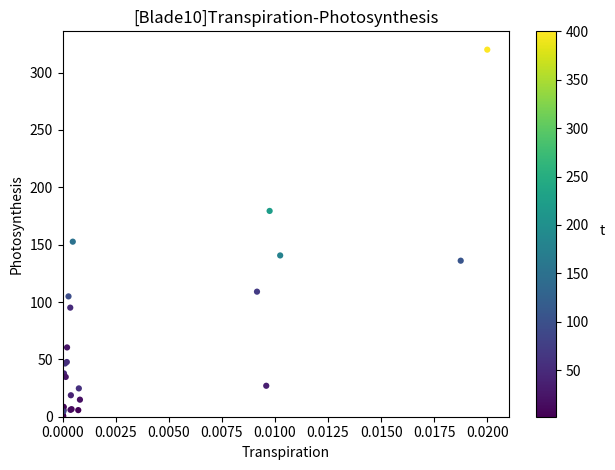

What Y value in the scatter plot is closest to 160?

152.6